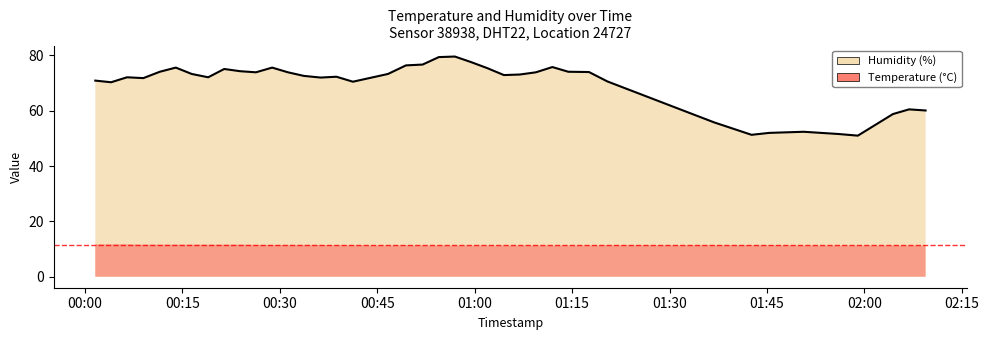

What is the value of the 25th point from the left?

72.9